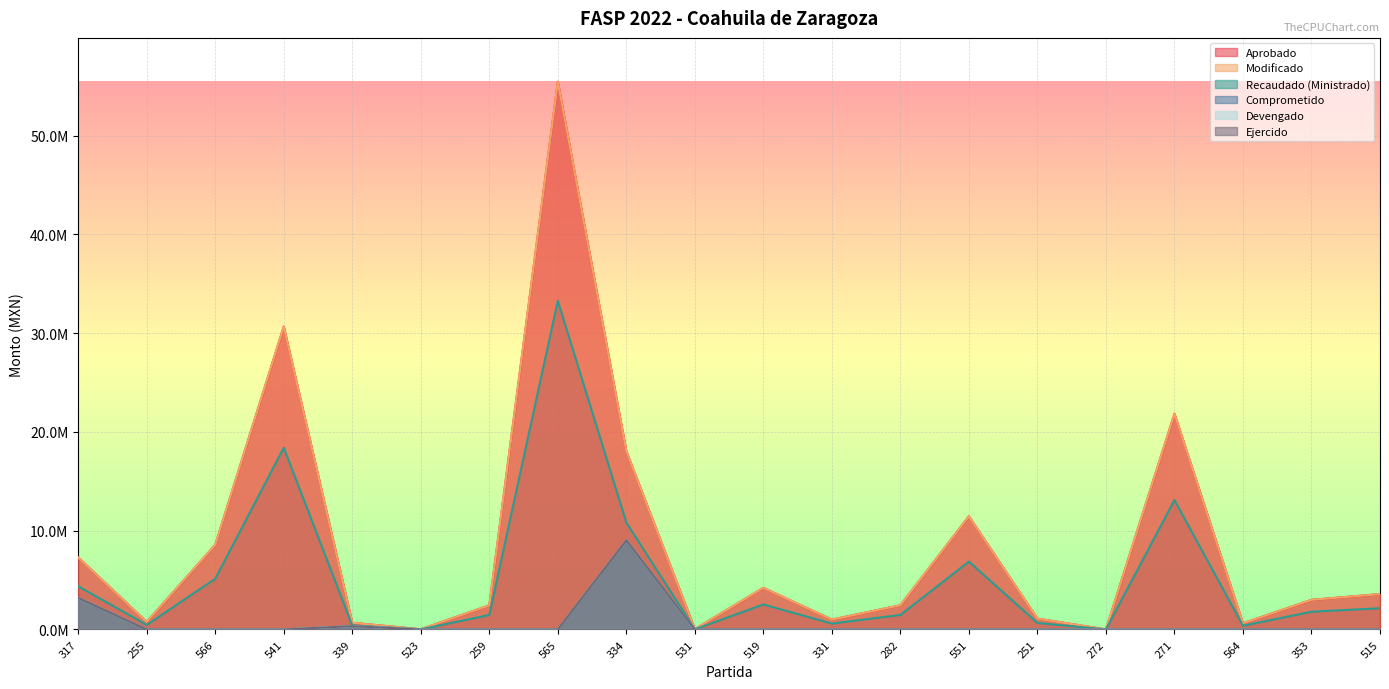

True or false: Devengado has more than 2 points higher than both neighbors.

False